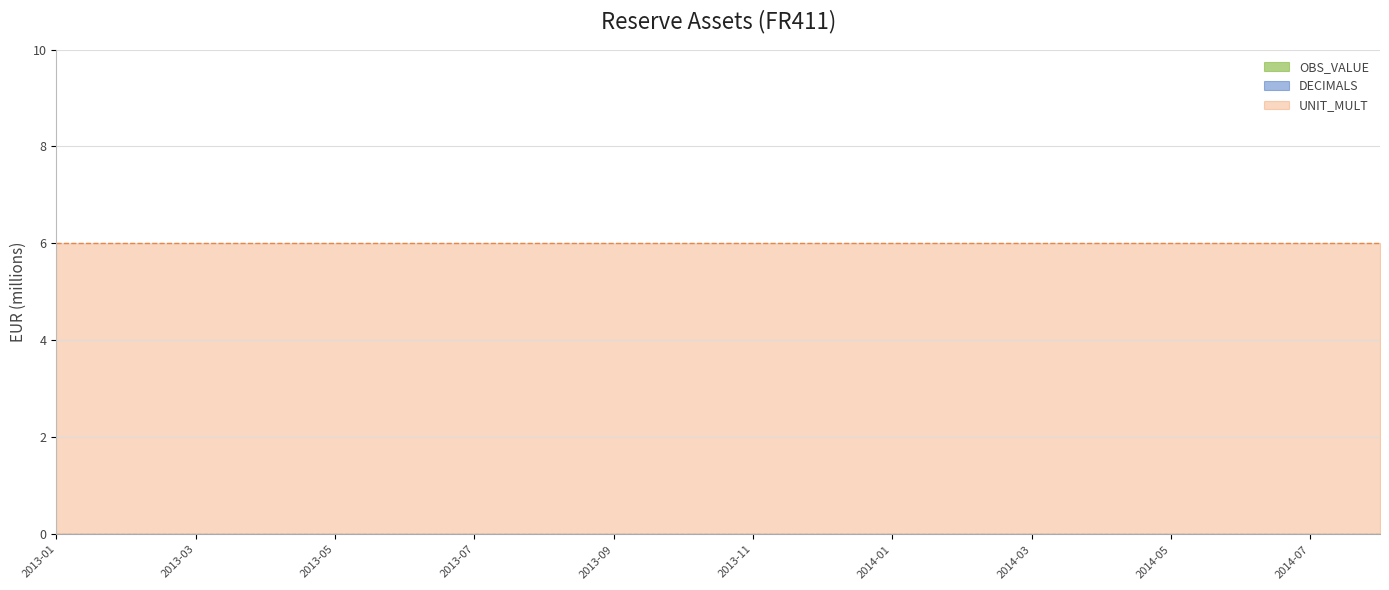

What is the lowest value of the UNIT_MULT series?

6